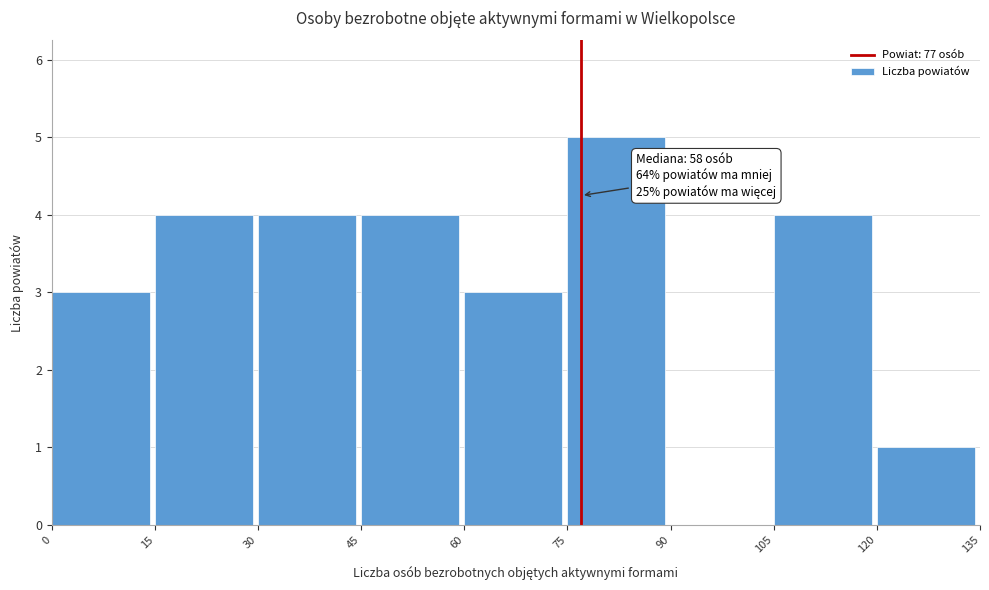

Which range on the x-axis has the tallest bar?

75 to 90